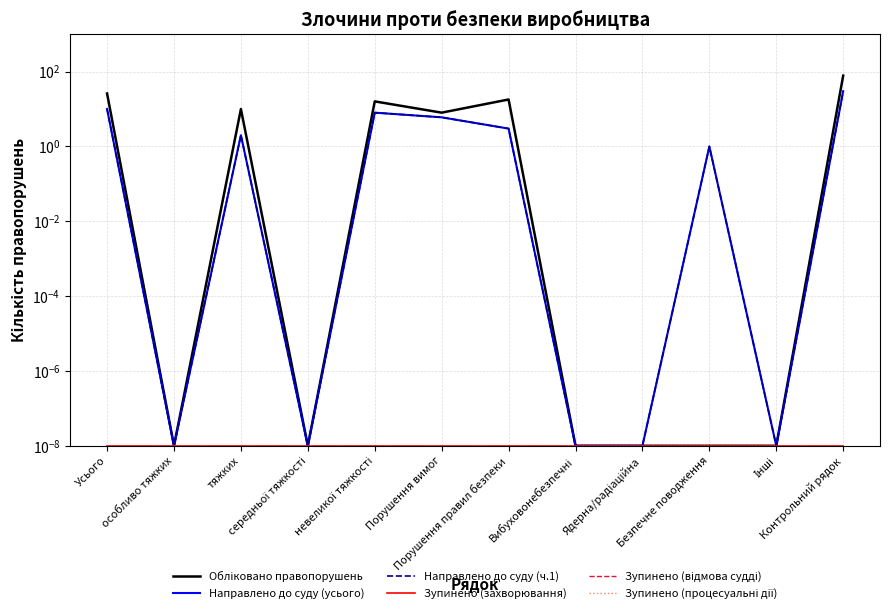

True or false: Обліковано правопорушень and Направлено до суду (усього) cross at least once.

False